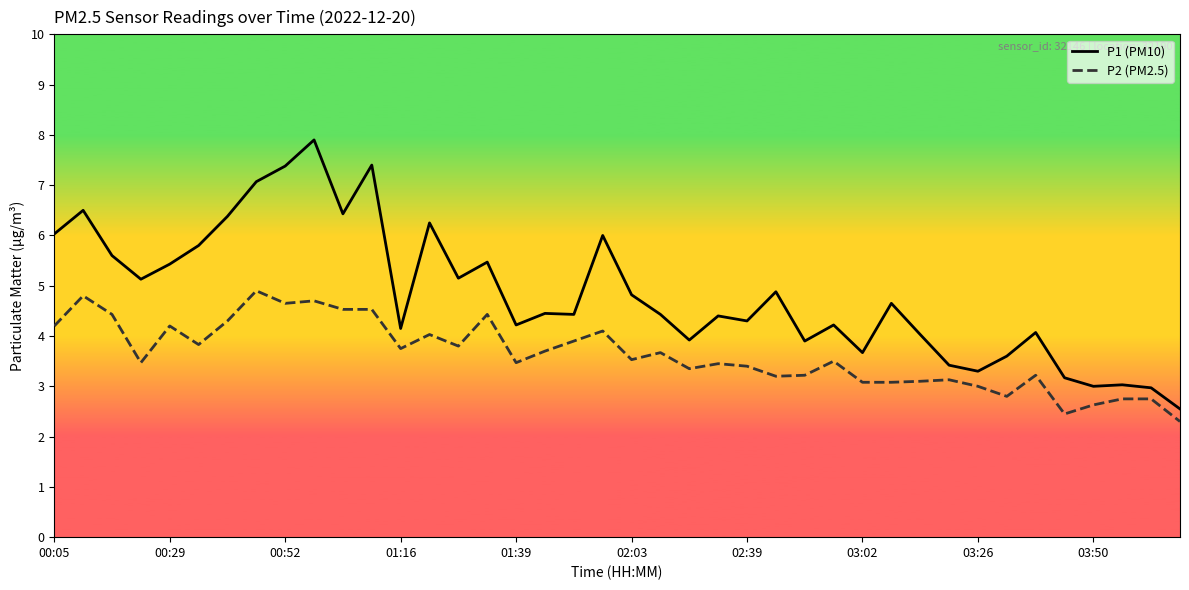

Which series has the widest spread of values?

P1 (PM10)